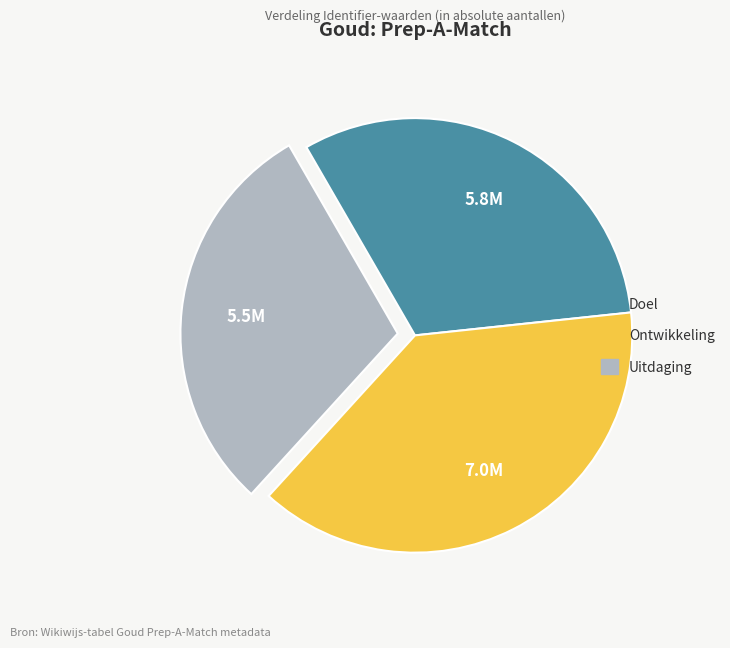

Is it true that Uitdaging is 41% of the pie?

False